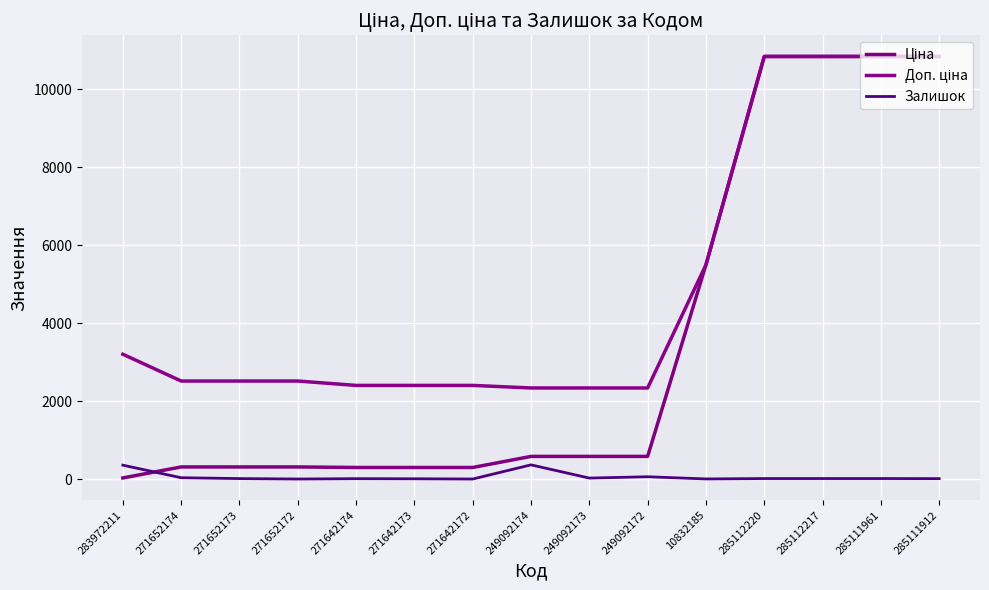

True or false: Залишок has a value of 6.3 at 271642173.

False